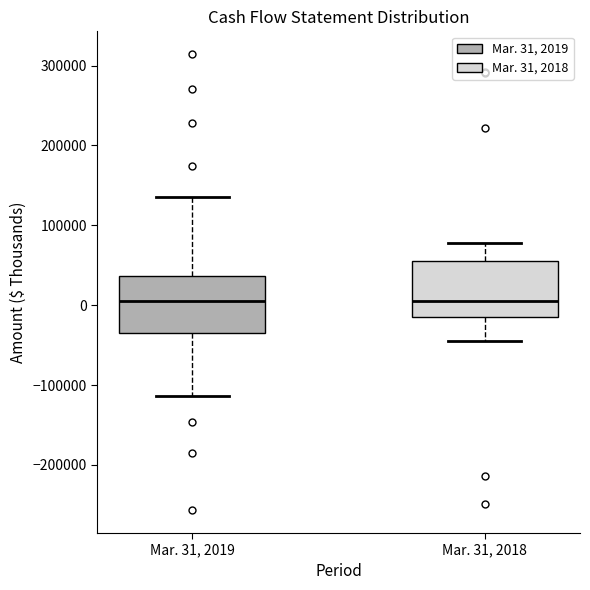

Reading left to right, read every box against the y-axis: the position of its median line, the range the box covers, and the ends of its whiskers. The values are not printed on the chart, so give them approximately, as read against the axis.

Mar. 31, 2019: median 0, box -30000 to 40000, whiskers -110000 to 140000
Mar. 31, 2018: median 10000, box -10000 to 50000, whiskers -50000 to 80000